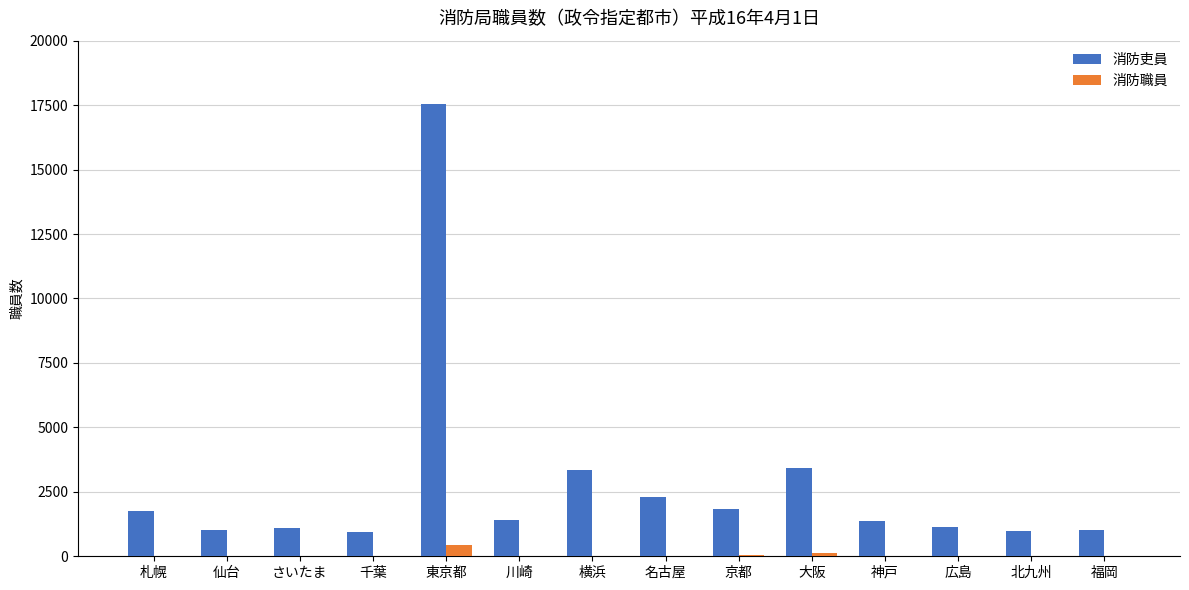

Which label corresponds to the largest value in the chart?

東京都